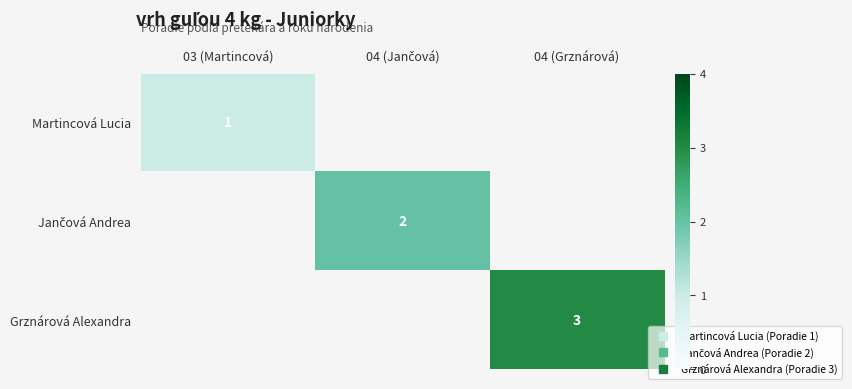

At which category is the sum across all series the highest?

04 (Grznárová)